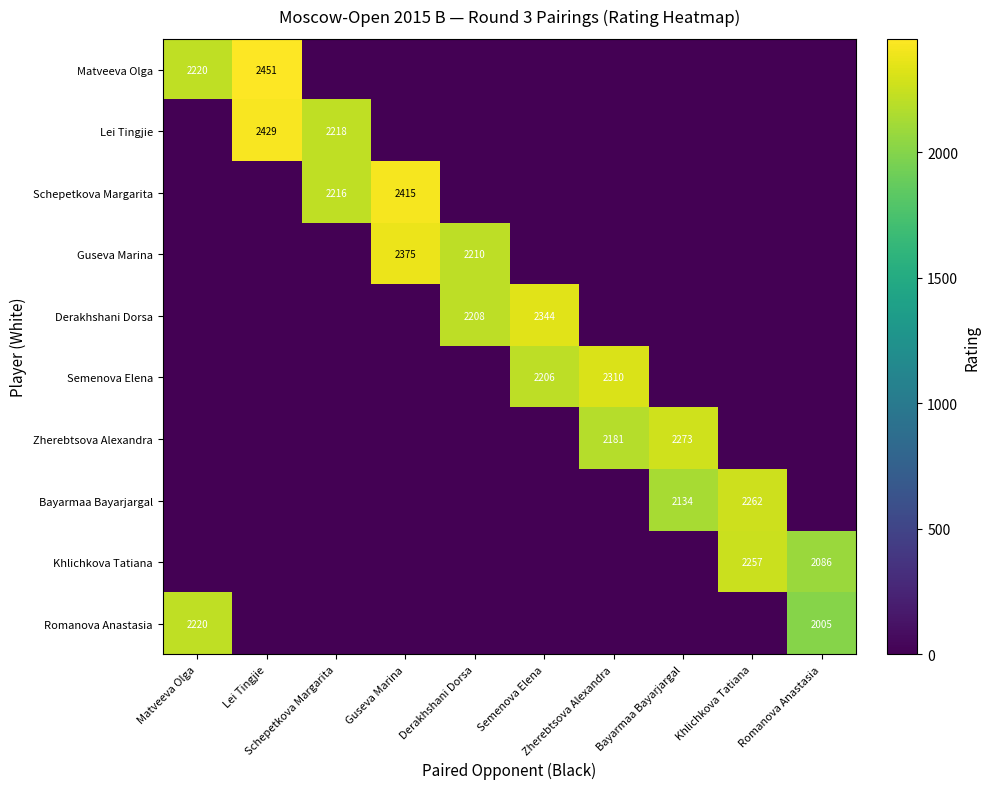

At which label is Schepetkova Margarita closest to 1207?

Schepetkova Margarita